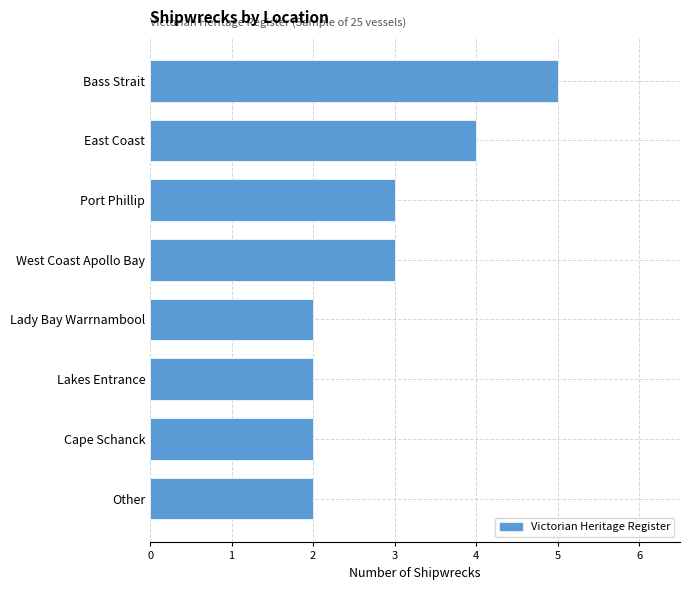

What is the maximum value shown in the chart?

5